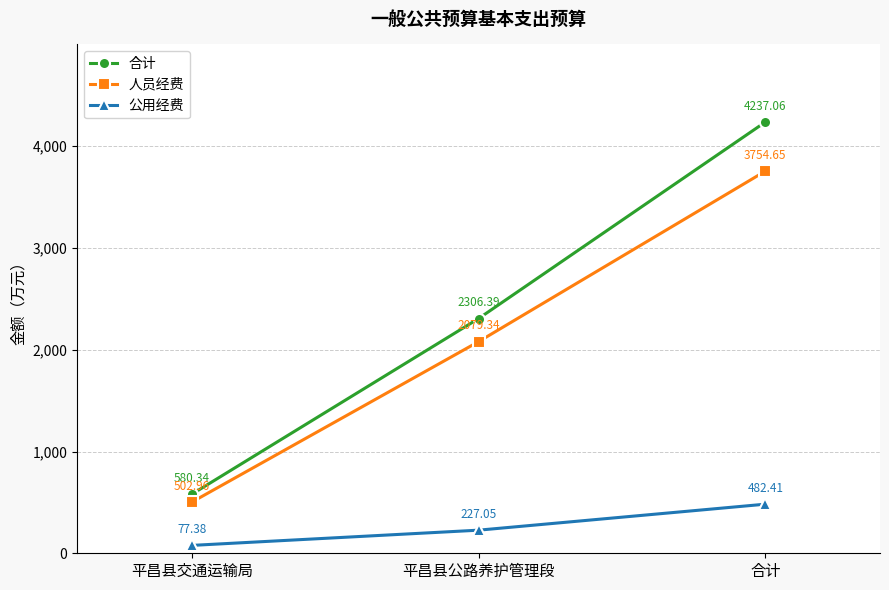

At which label is 合计 closest to 2408?

平昌县公路养护管理段